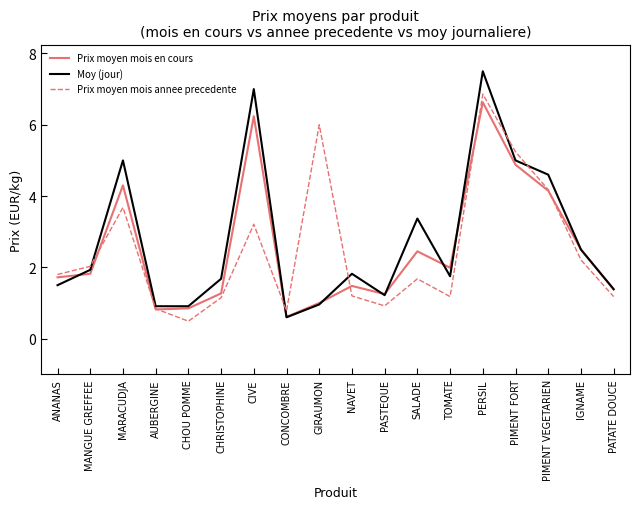

Is it true that Moy (jour) equals 0.9 at CHOU POMME?

True